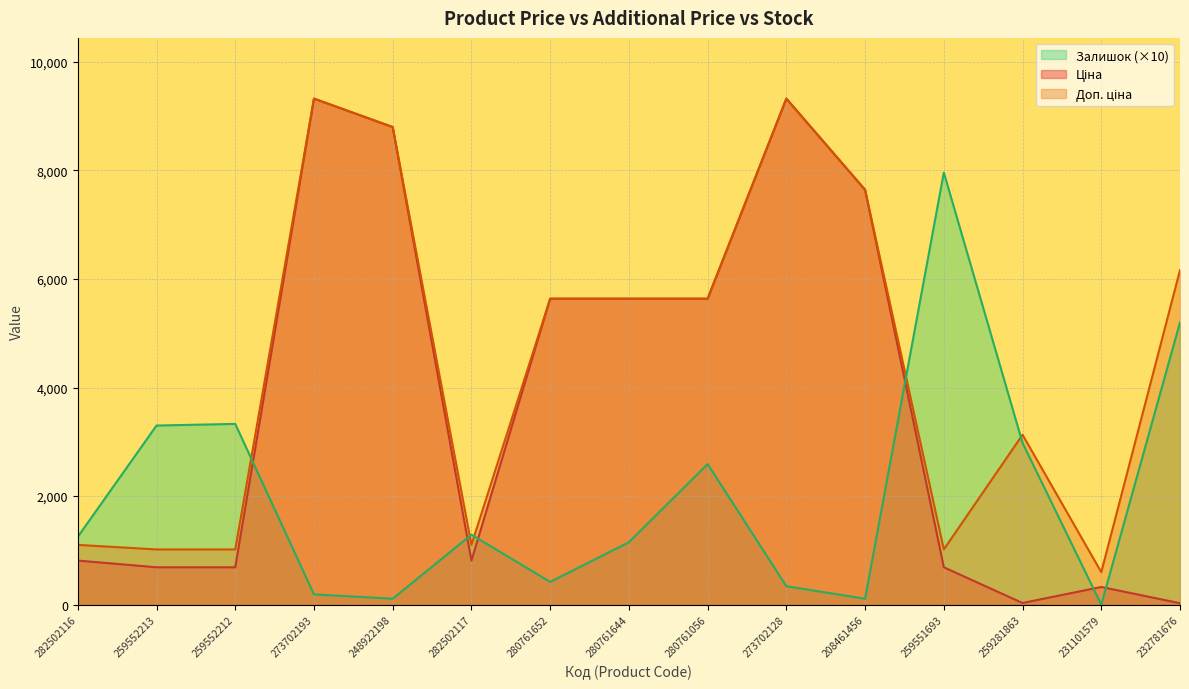

What is the difference between the highest and lowest values at 273702128?

8981.4